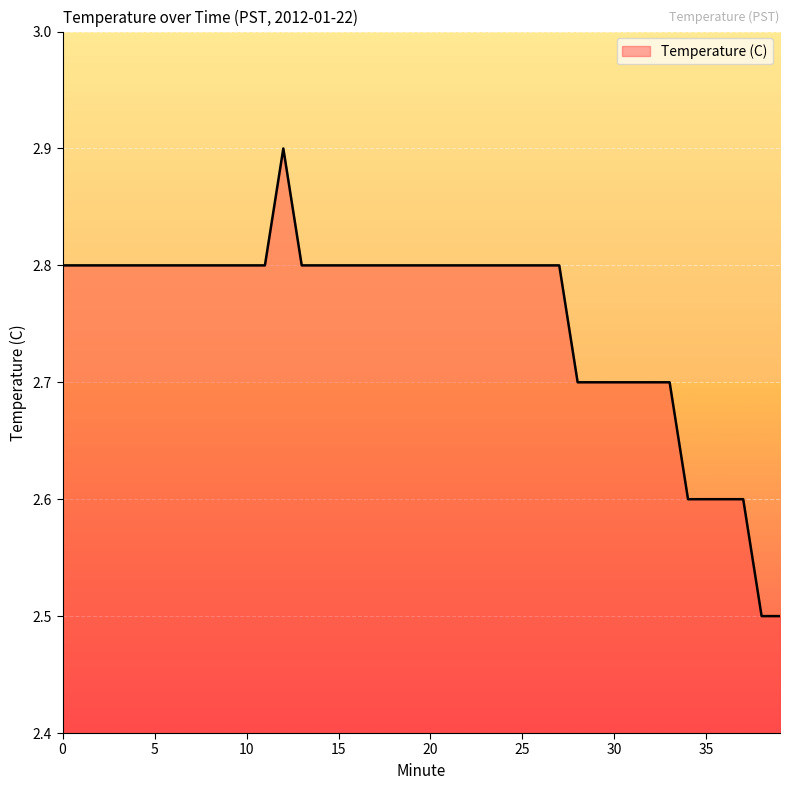

What is the minimum value shown in the chart?

2.5